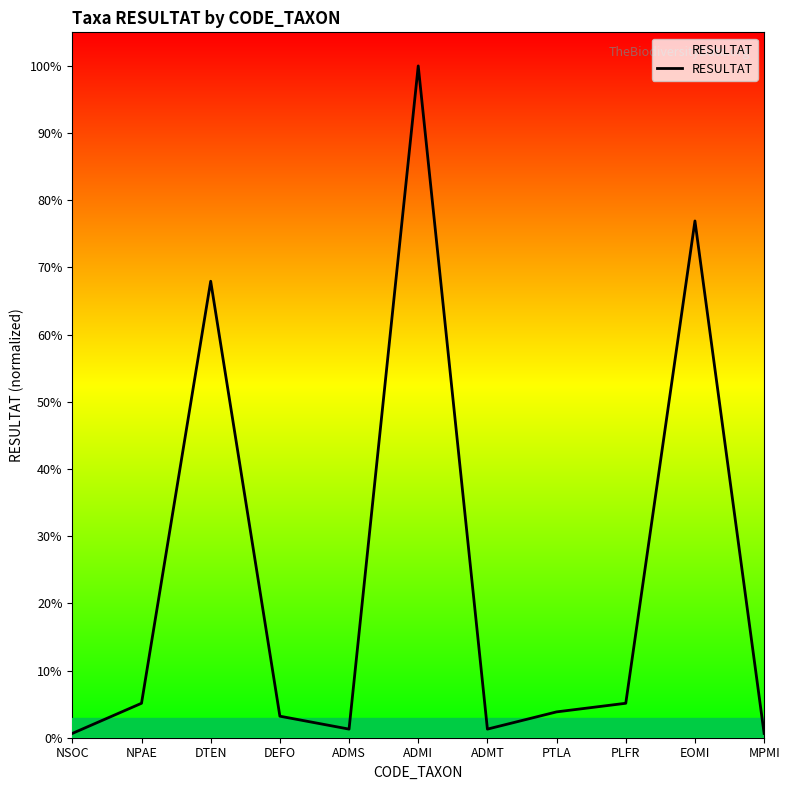

Rank the categories by value from lowest to highest.

NSOC, MPMI, ADMS, ADMT, DEFO, PTLA, NPAE, PLFR, DTEN, EOMI, ADMI